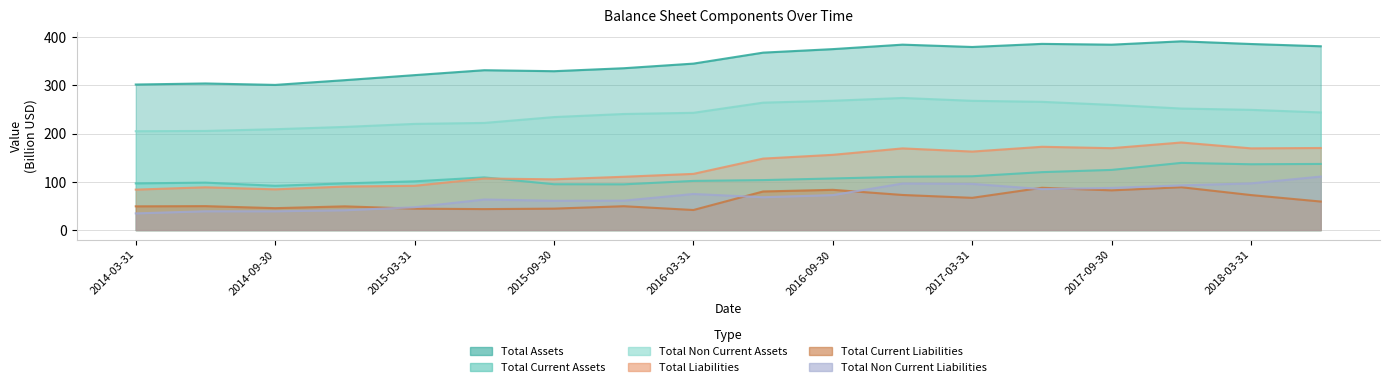

What is the label of the 1st point from the left?

2014-03-31